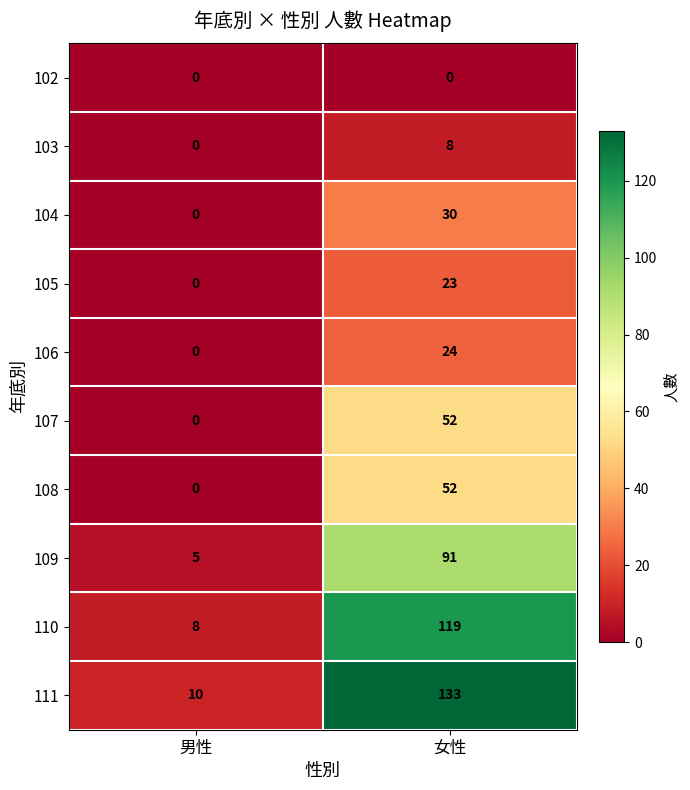

What is the total value across all series at 女性?

532